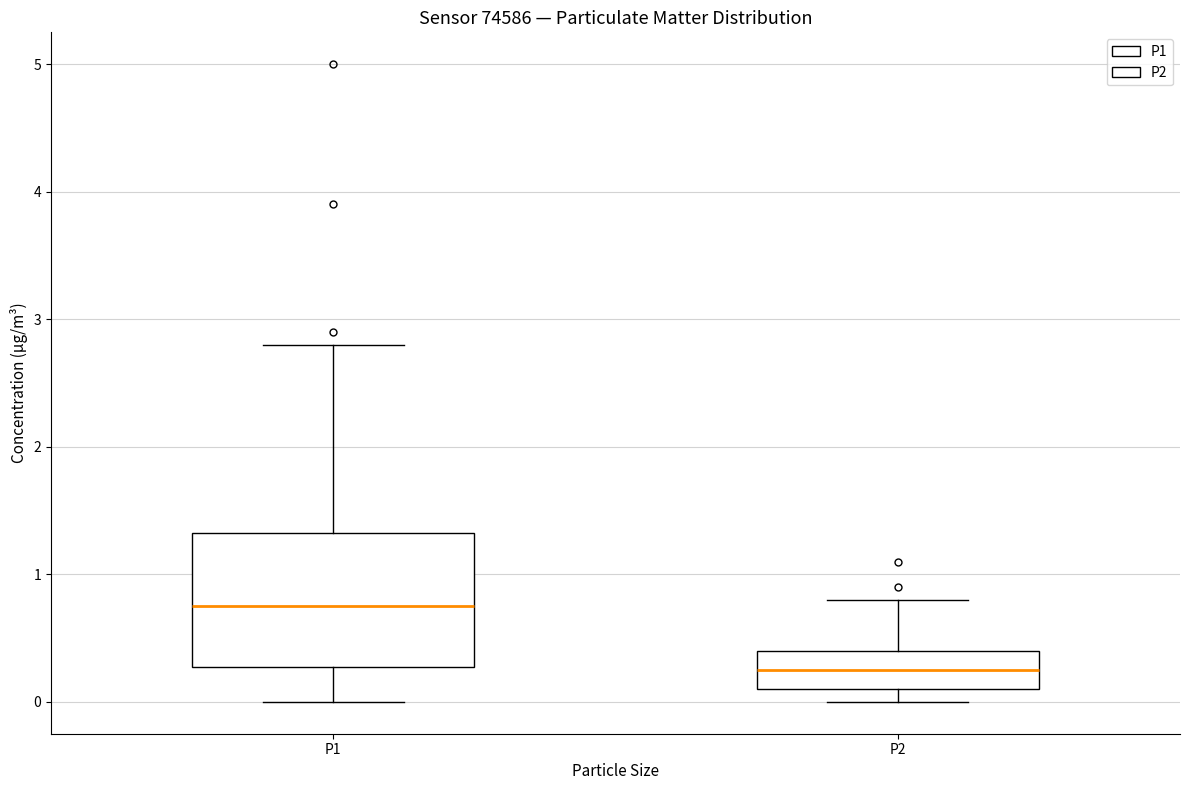

Where does the upper whisker of the box for P2 end on the y-axis? The values are not printed on the chart, so give them approximately, as read against the axis.

0.8